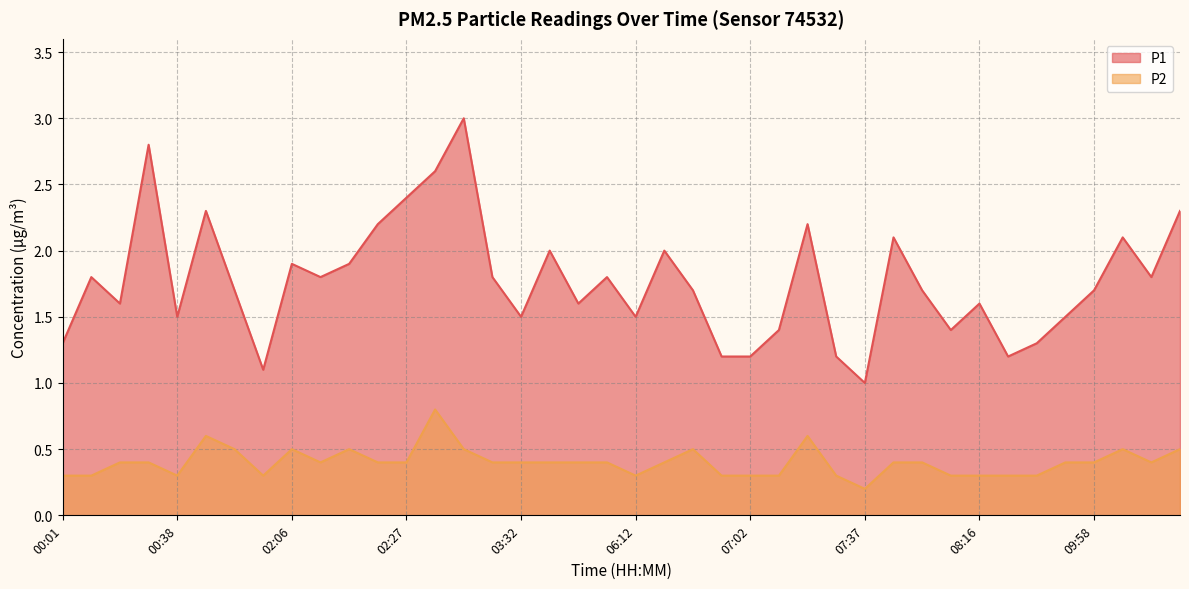

At which category does P2 reach its first local valley?

00:38